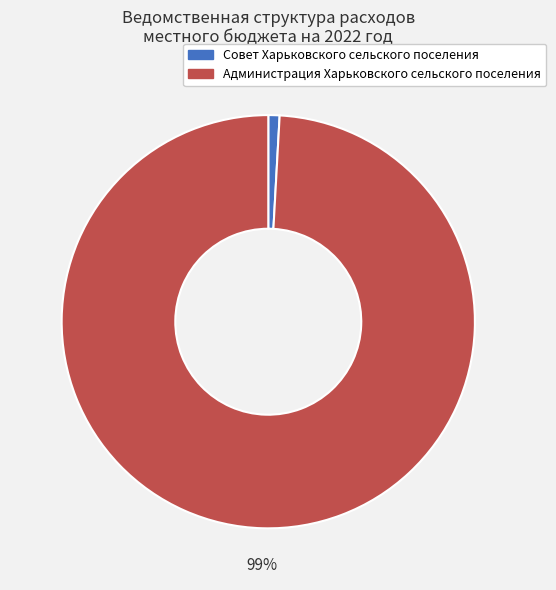

To the nearest percent, what percentage of the pie is Совет Харьковского сельского поселения?

1%